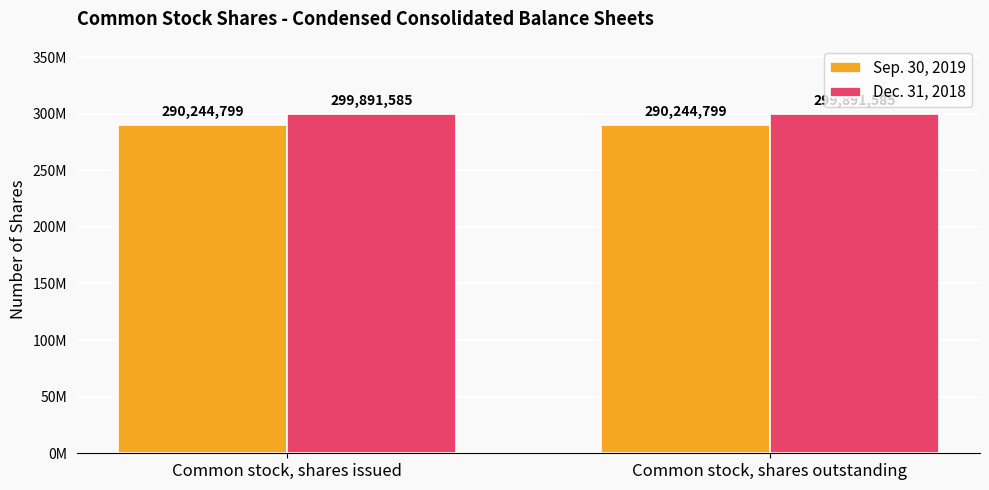

Between Common stock, shares outstanding and Common stock, shares issued, which is larger?

Common stock, shares outstanding